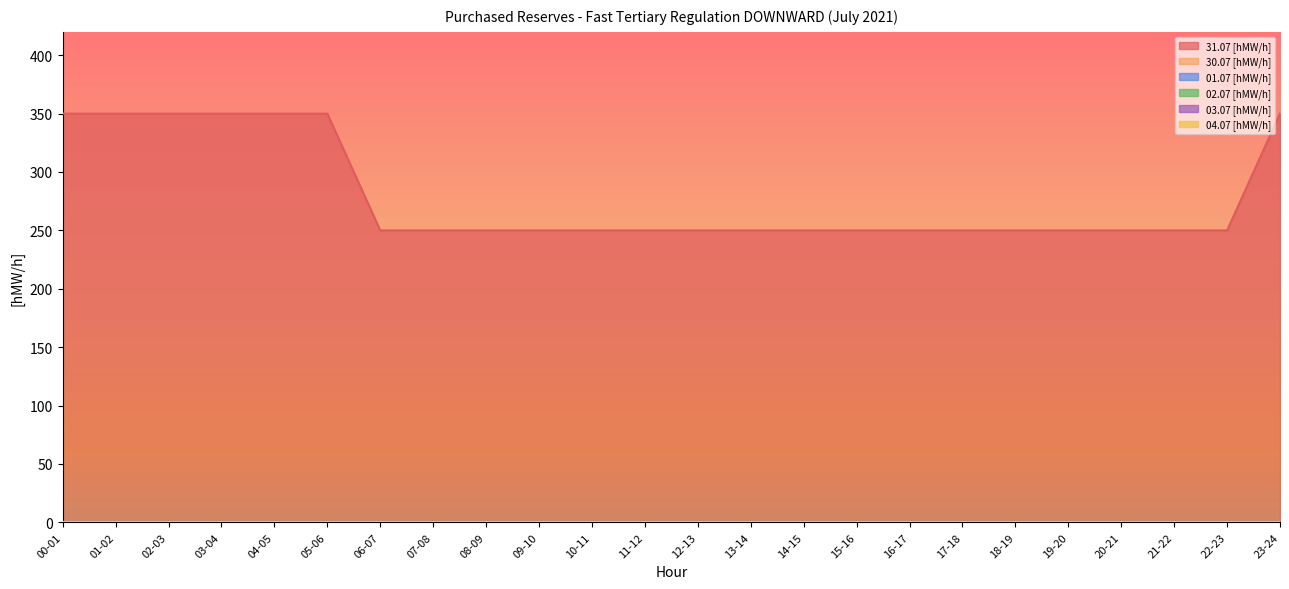

Reading left to right, list all the values displayed in this chart.

31.07 [hMW/h]: 350	350	350	350	350	350	250	250	250	250	250	250	250	250	250	250	250	250	250	250	250	250	250	350
30.07 [hMW/h]: 0	0	0	0	0	0	0	0	0	0	0	0	0	0	0	0	0	0	0	0	0	0	0	0
01.07 [hMW/h]: 0	0	0	0	0	0	0	0	0	0	0	0	0	0	0	0	0	0	0	0	0	0	0	0
02.07 [hMW/h]: 0	0	0	0	0	0	0	0	0	0	0	0	0	0	0	0	0	0	0	0	0	0	0	0
03.07 [hMW/h]: 0	0	0	0	0	0	0	0	0	0	0	0	0	0	0	0	0	0	0	0	0	0	0	0
04.07 [hMW/h]: 0	0	0	0	0	0	0	0	0	0	0	0	0	0	0	0	0	0	0	0	0	0	0	0